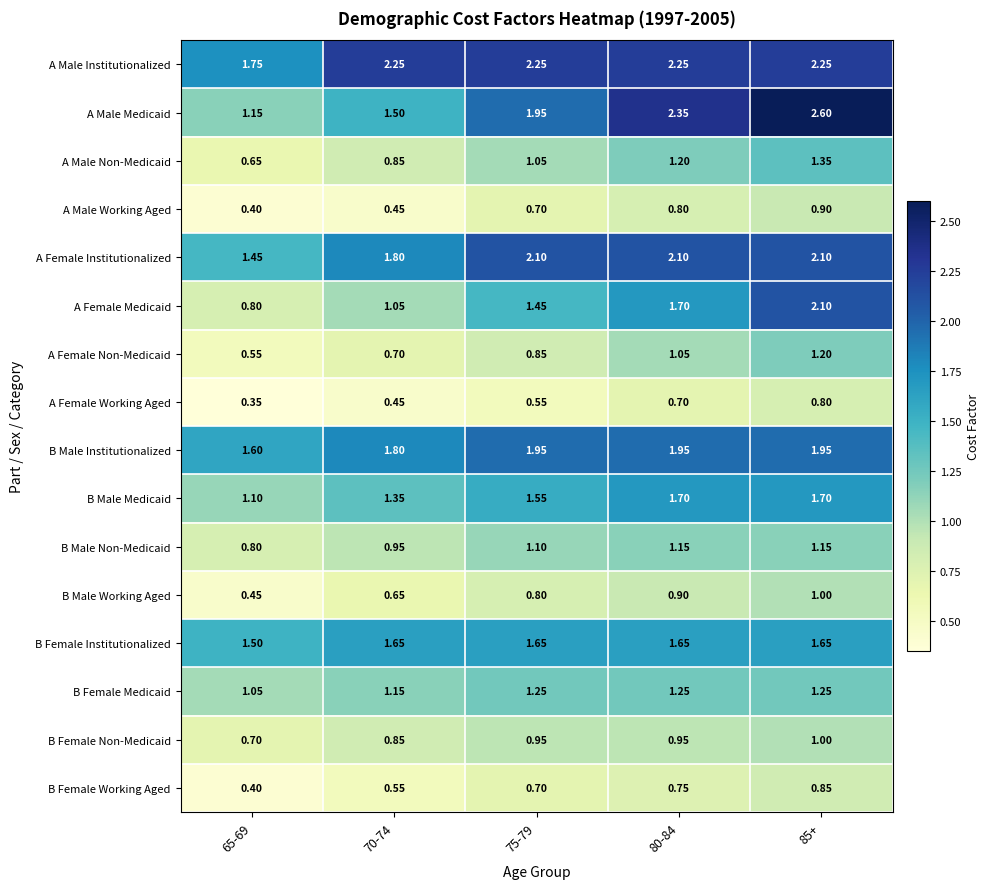

At which category is the sum across all series the highest?

85+